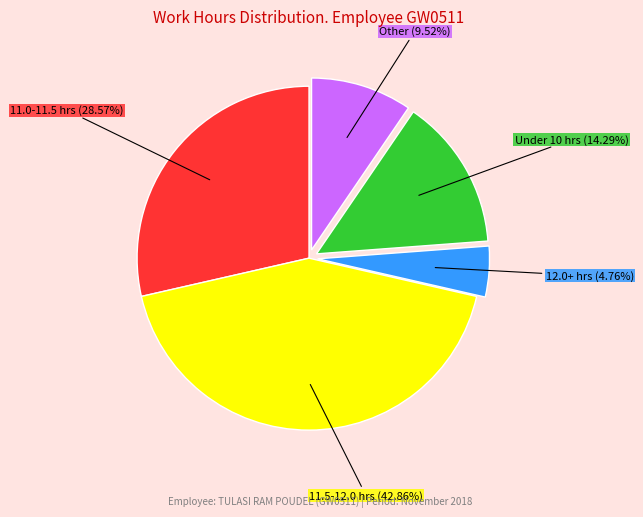

Does any single category account for the majority?

No